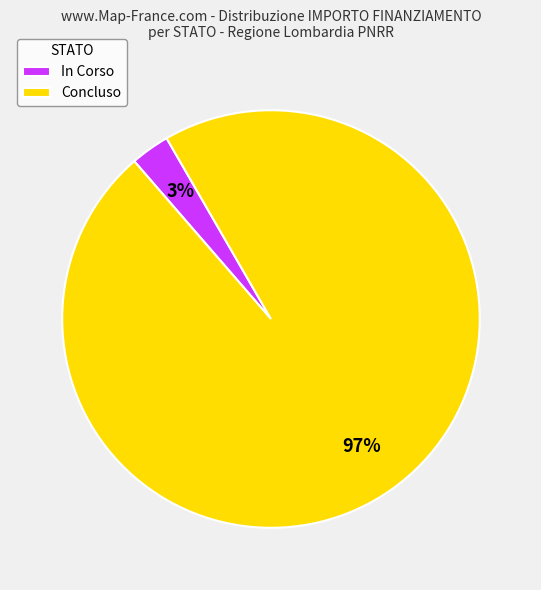

To the nearest percent, what is the difference between the largest and smallest slice percentages?

94%